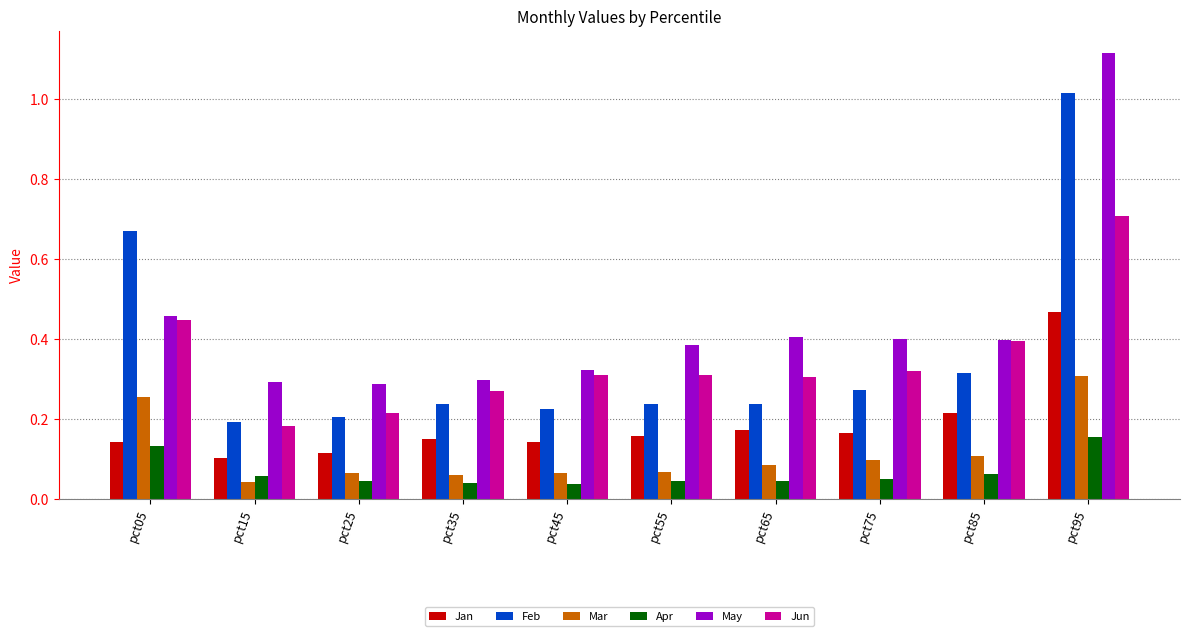

Which category has the highest value in the May series?

pct95